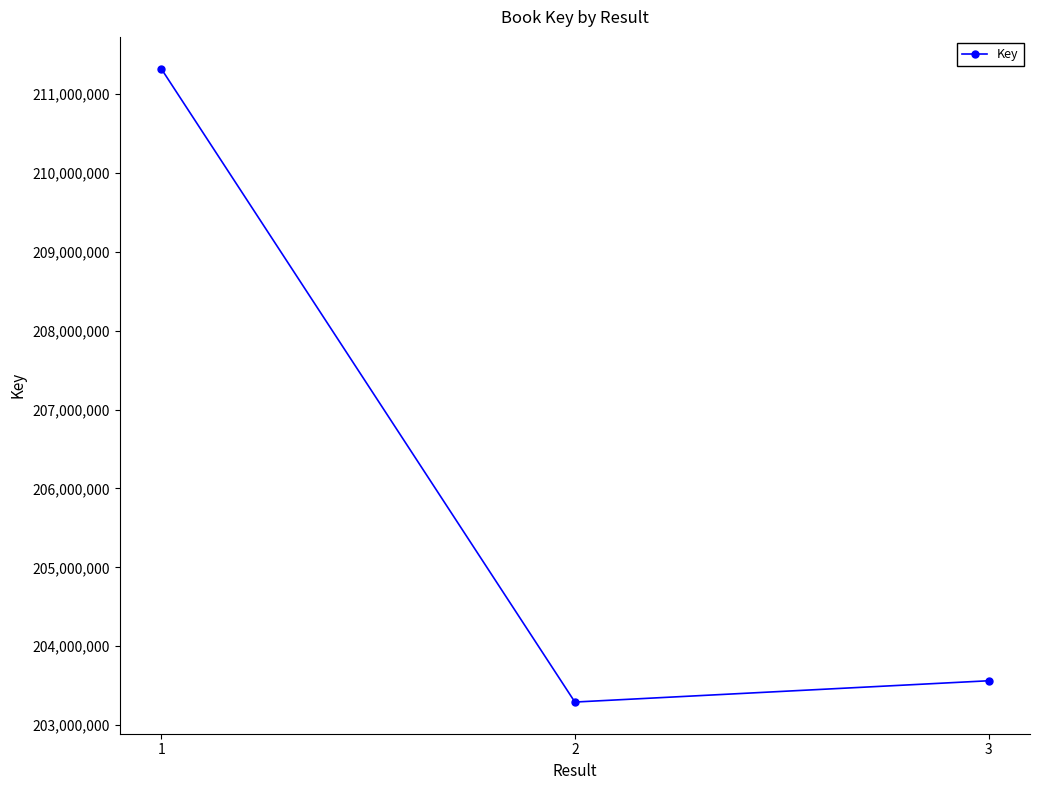

Which has a higher value, 1 or 3?

1